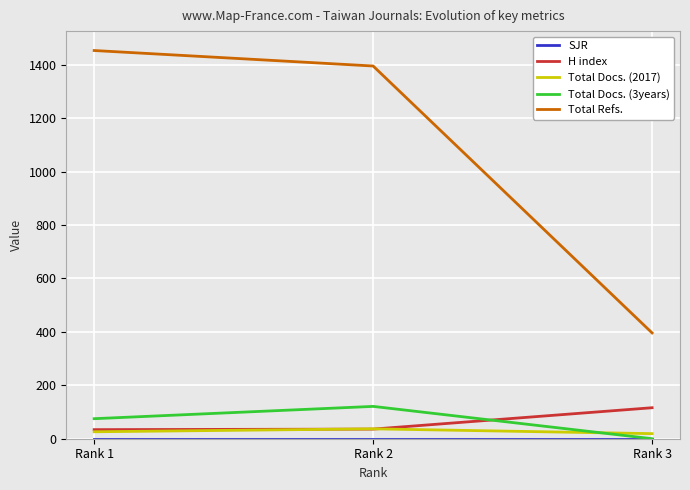

Between Rank 2 and Rank 3, which series saw the biggest shift?

Total Refs.